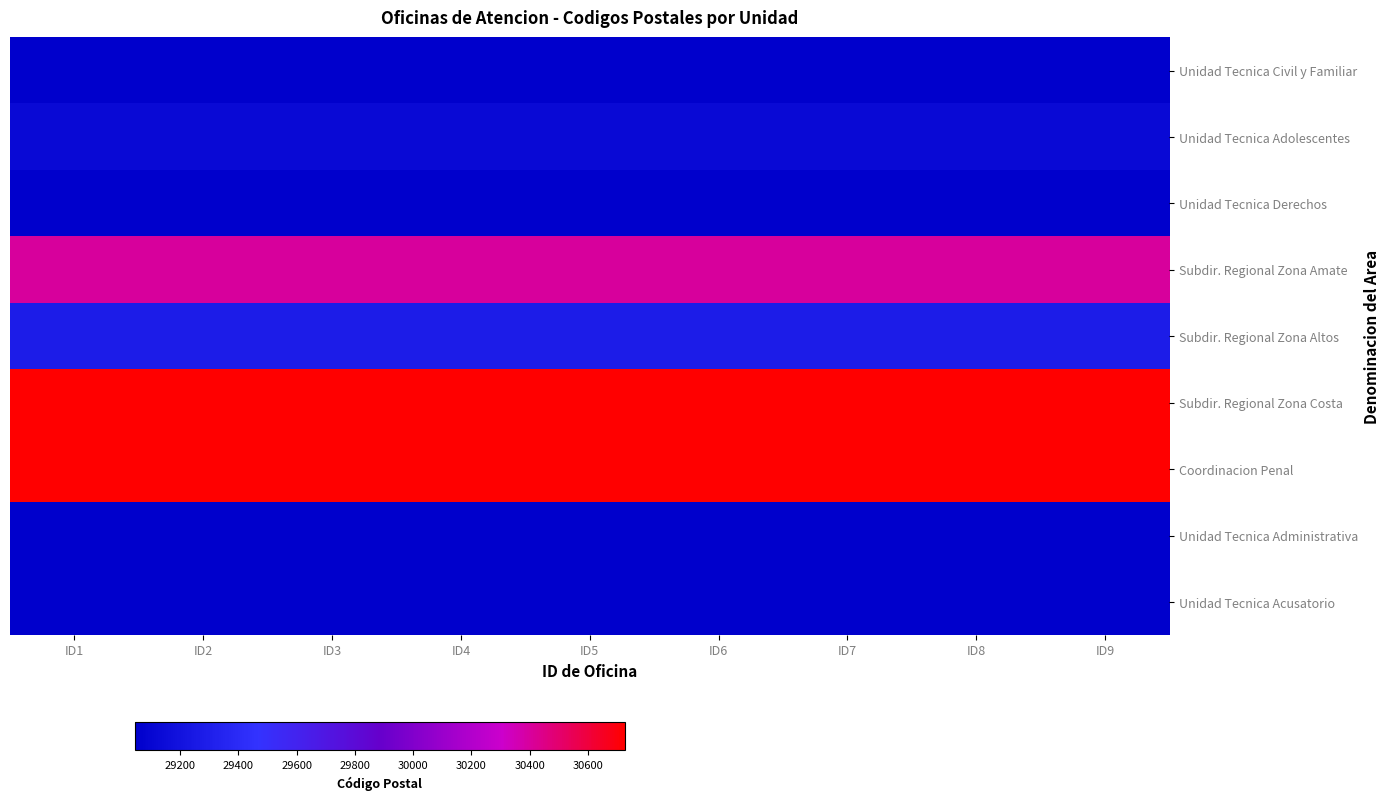

Reading left to right, transcribe all the data shown in this chart.

Unidad Tecnica Civil y Familiar: ID1=29047	ID2=29047	ID3=29047	ID4=29047	ID5=29047	ID6=29047	ID7=29047	ID8=29047	ID9=29047
Unidad Tecnica Adolescentes: ID1=29130	ID2=29130	ID3=29130	ID4=29130	ID5=29130	ID6=29130	ID7=29130	ID8=29130	ID9=29130
Unidad Tecnica Derechos: ID1=29045	ID2=29045	ID3=29045	ID4=29045	ID5=29045	ID6=29045	ID7=29045	ID8=29045	ID9=29045
Subdir. Regional Zona Amate: ID1=30400	ID2=30400	ID3=30400	ID4=30400	ID5=30400	ID6=30400	ID7=30400	ID8=30400	ID9=30400
Subdir. Regional Zona Altos: ID1=29280	ID2=29280	ID3=29280	ID4=29280	ID5=29280	ID6=29280	ID7=29280	ID8=29280	ID9=29280
Subdir. Regional Zona Costa: ID1=30727	ID2=30727	ID3=30727	ID4=30727	ID5=30727	ID6=30727	ID7=30727	ID8=30727	ID9=30727
Coordinacion Penal: ID1=30727	ID2=30727	ID3=30727	ID4=30727	ID5=30727	ID6=30727	ID7=30727	ID8=30727	ID9=30727
Unidad Tecnica Administrativa: ID1=29045	ID2=29045	ID3=29045	ID4=29045	ID5=29045	ID6=29045	ID7=29045	ID8=29045	ID9=29045
Unidad Tecnica Acusatorio: ID1=29045	ID2=29045	ID3=29045	ID4=29045	ID5=29045	ID6=29045	ID7=29045	ID8=29045	ID9=29045